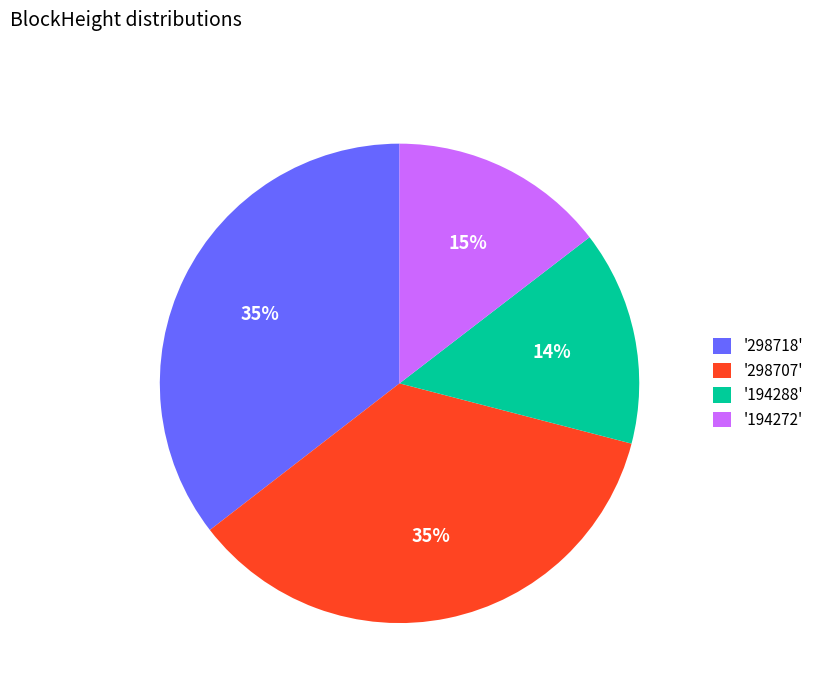

Is the sum of '298718' and '298707' greater than half?

Yes